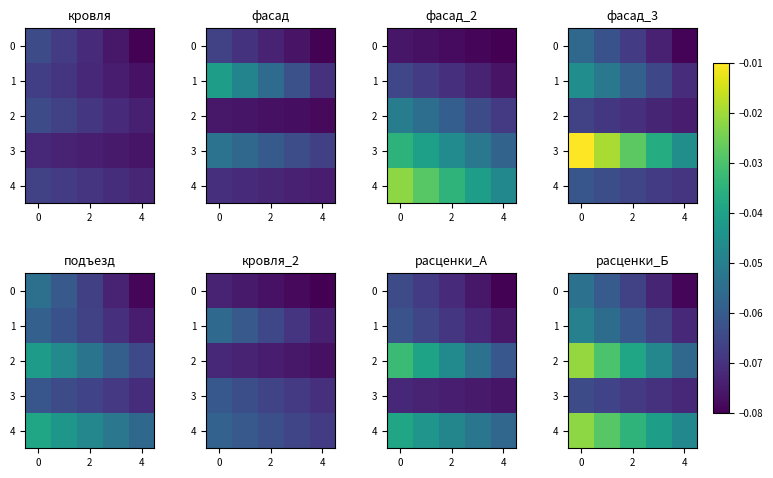

Which series has the largest range (max minus min)?

2